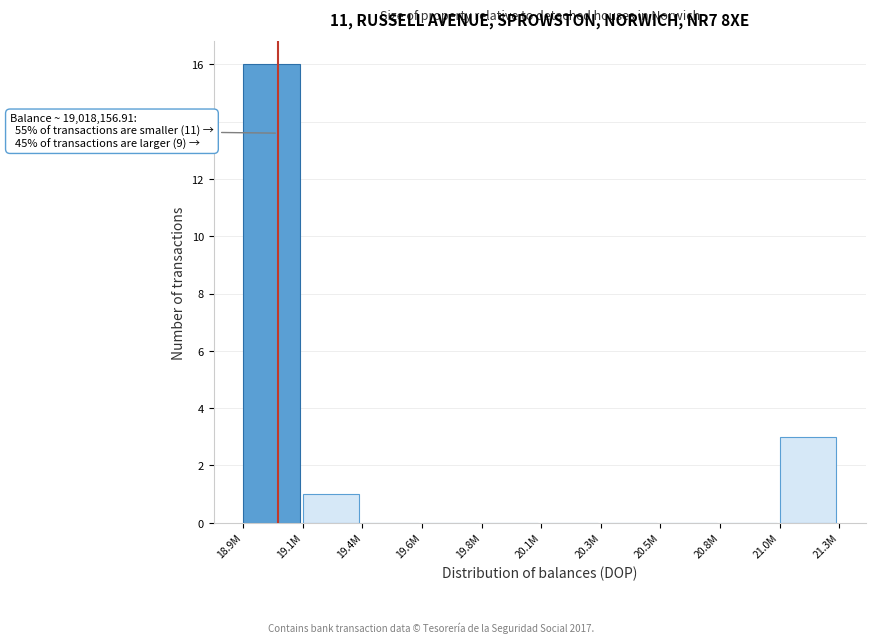

Reading right to left, what are all the values shown in this chart?

21.0M=3	20.8M=0	20.5M=0	20.3M=0	20.1M=0	19.8M=0	19.6M=0	19.4M=0	19.1M=1	18.9M=16